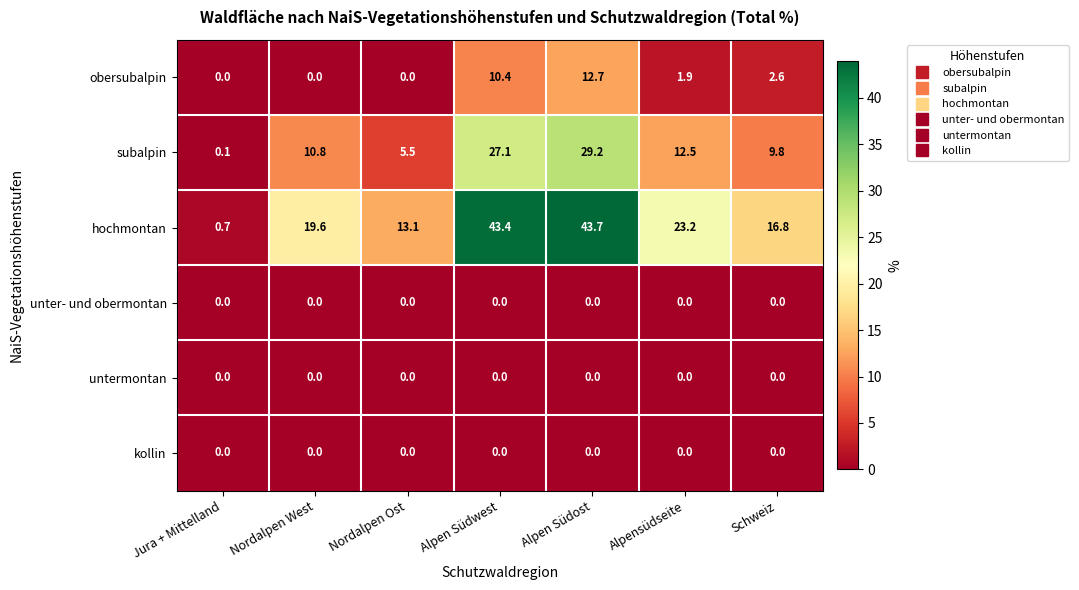

Between Jura + Mittelland and Alpen Südost, which series saw the biggest shift?

hochmontan